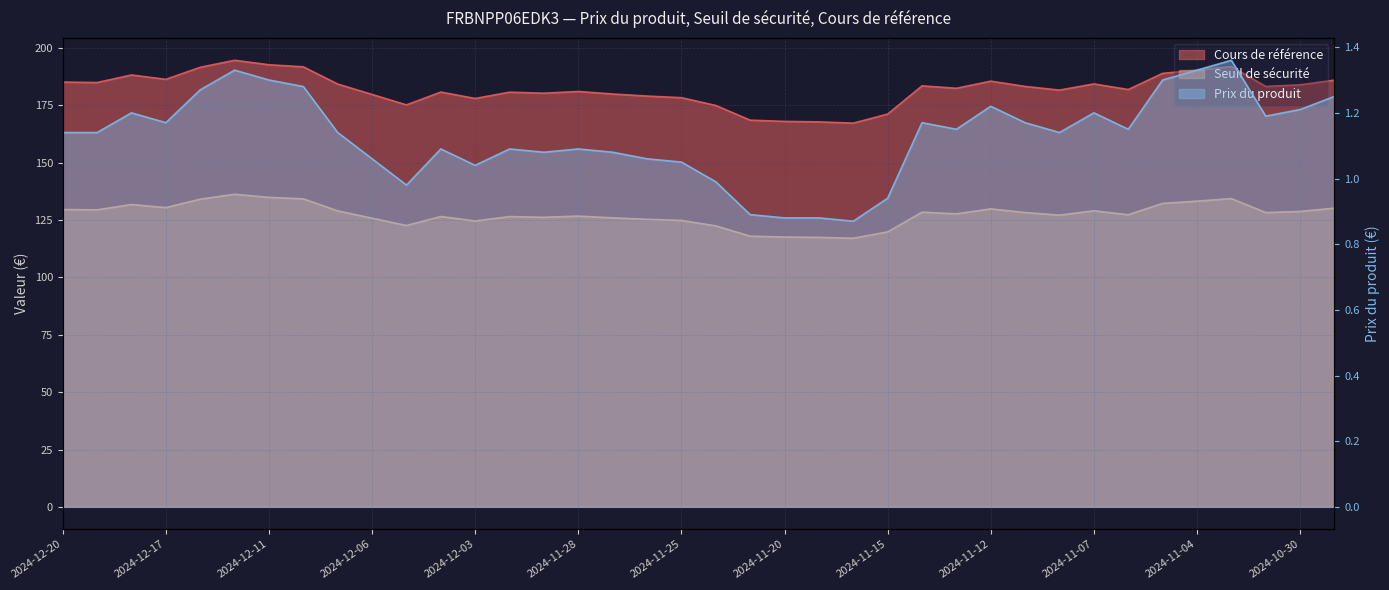

True or false: Cours de référence and Seuil de sécurité intersect in this chart.

False